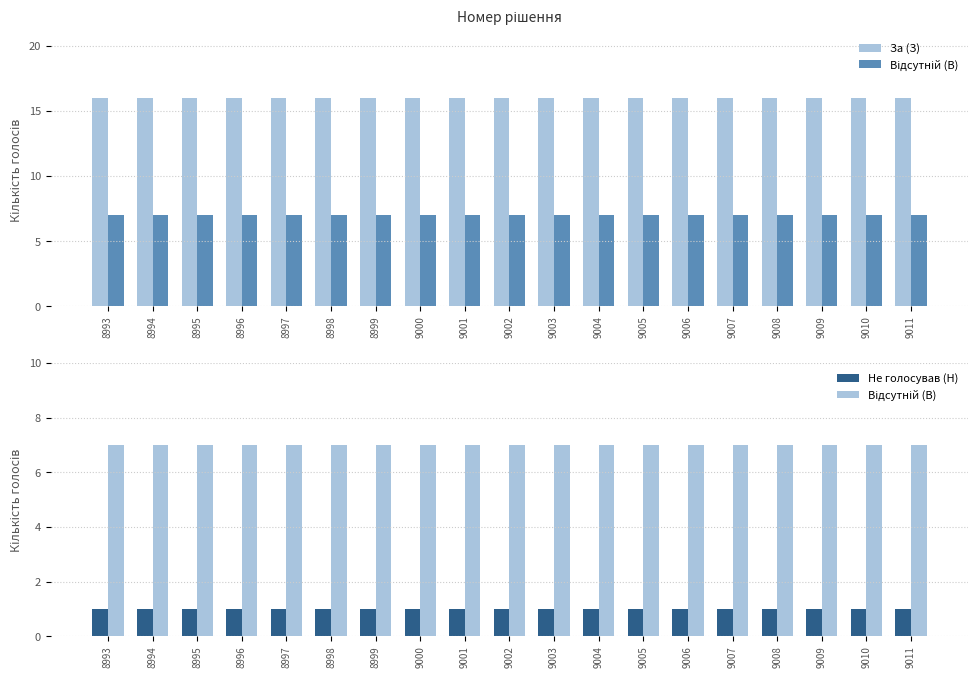

What is the highest value of the Відсутній (В) series?

7